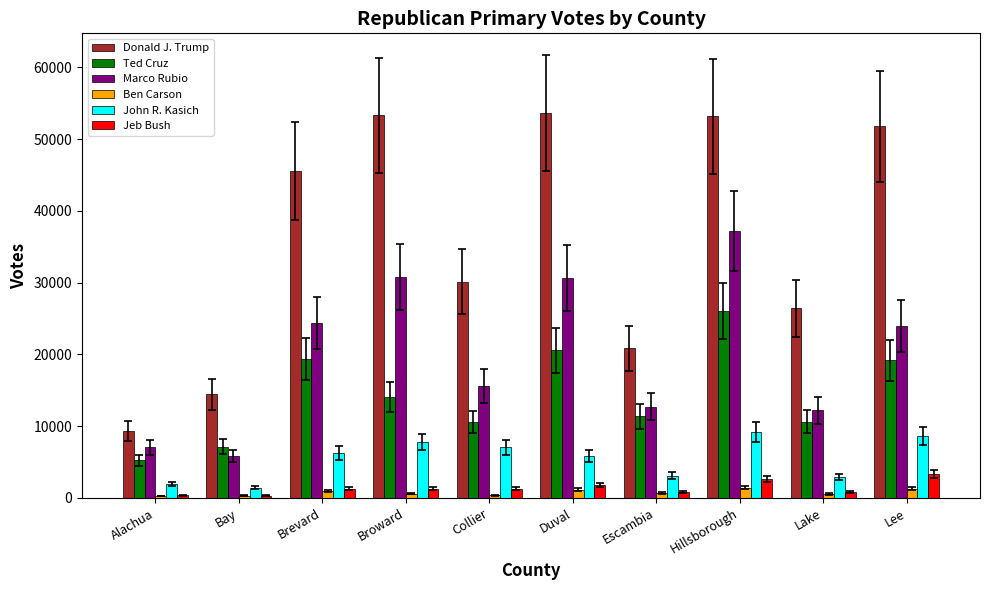

Read the Donald J. Trump value at Alachua, to the nearest 10.

9270